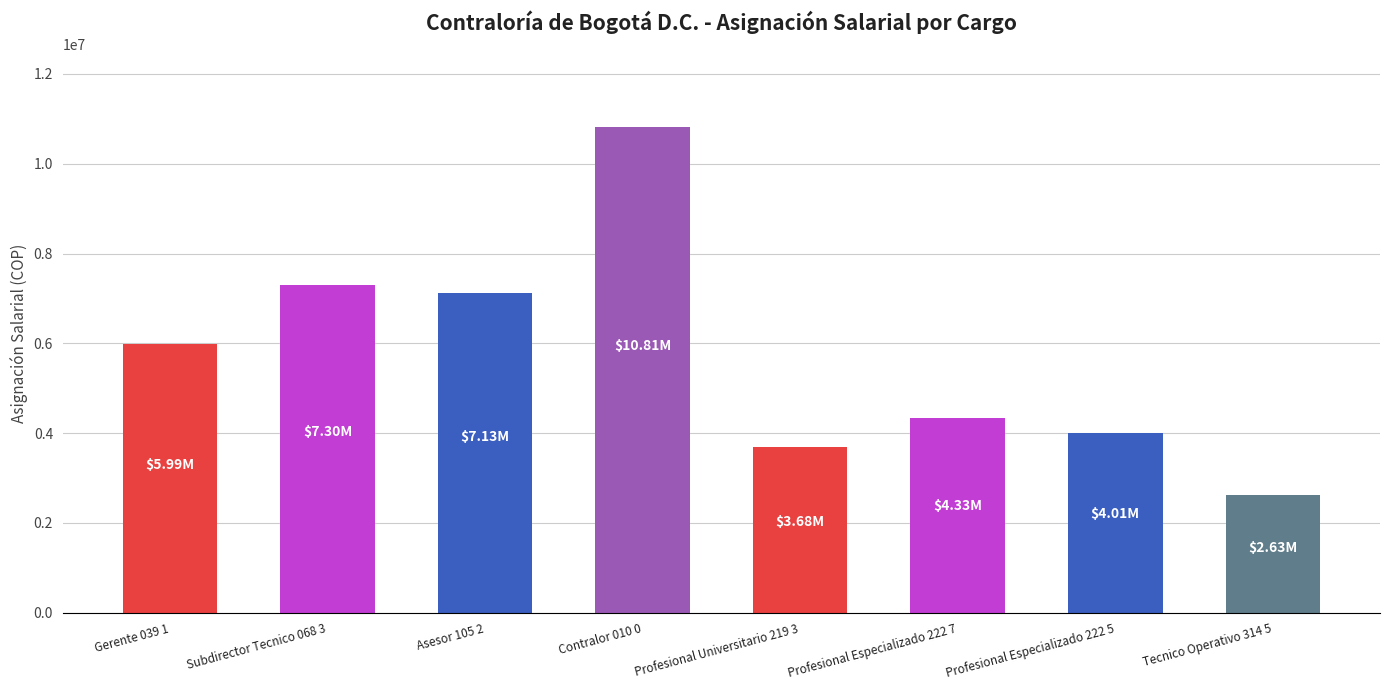

Reading left to right, list all the values displayed in this chart.

5994474	7304199	7130698	10807307	3682855	4330022	4007067	2631087